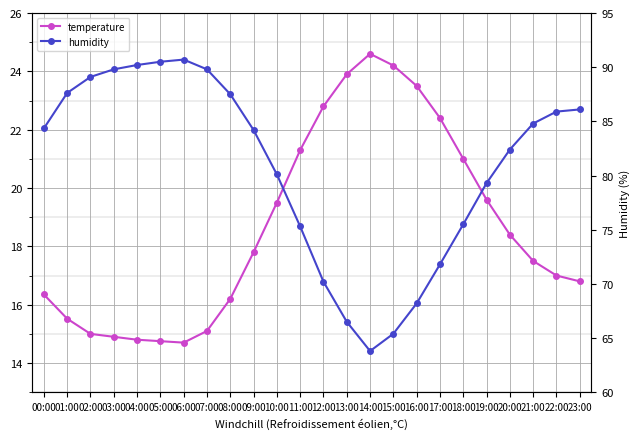

Which has a higher value, 10:00 or 13:00?

13:00